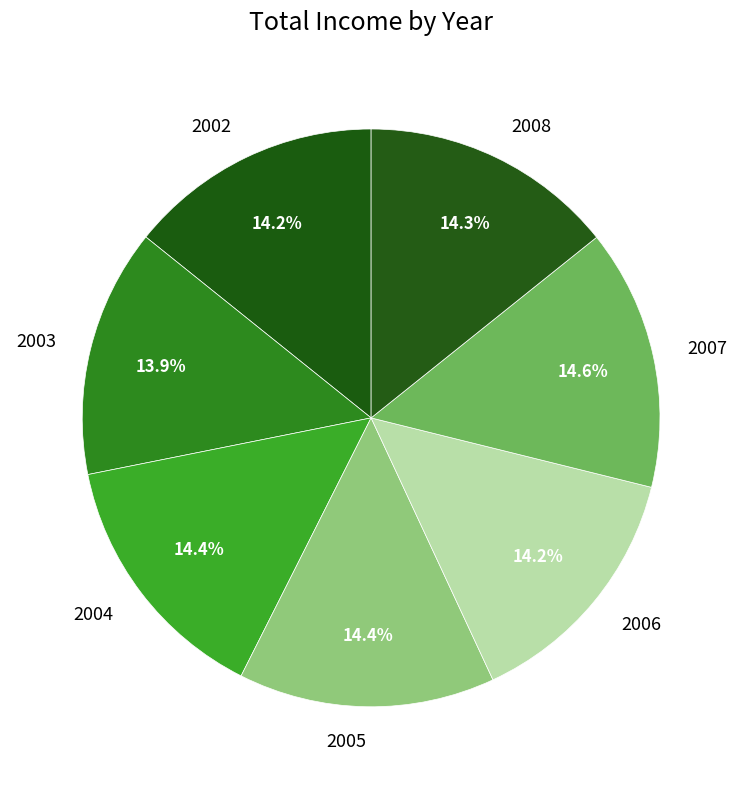

To the nearest percent, what portion does 2005 represent?

14%